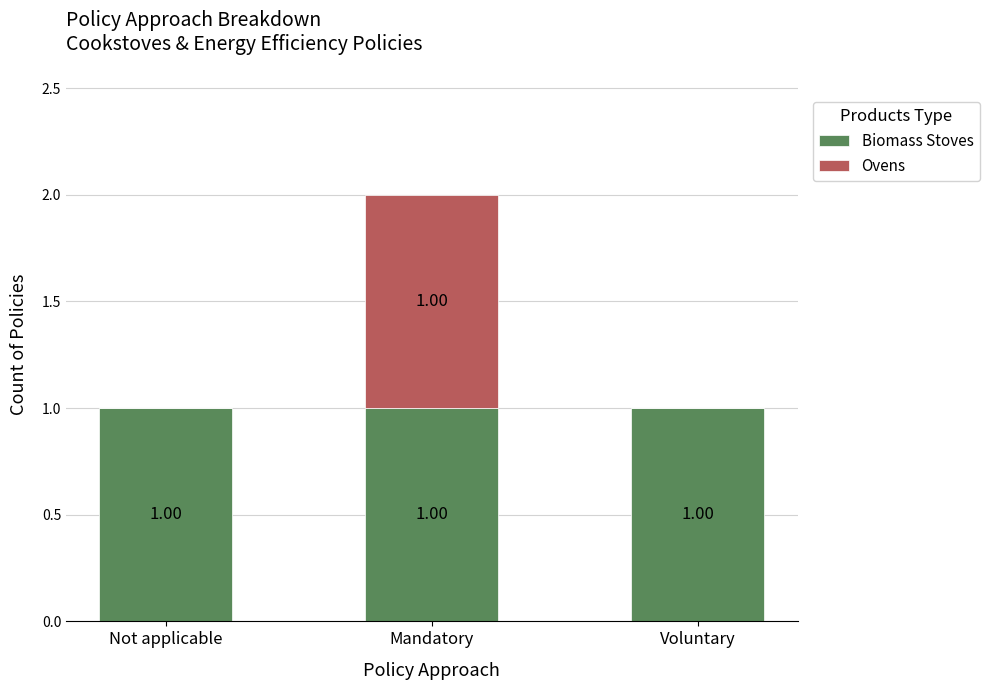

At which category is the sum across all series the highest?

Mandatory